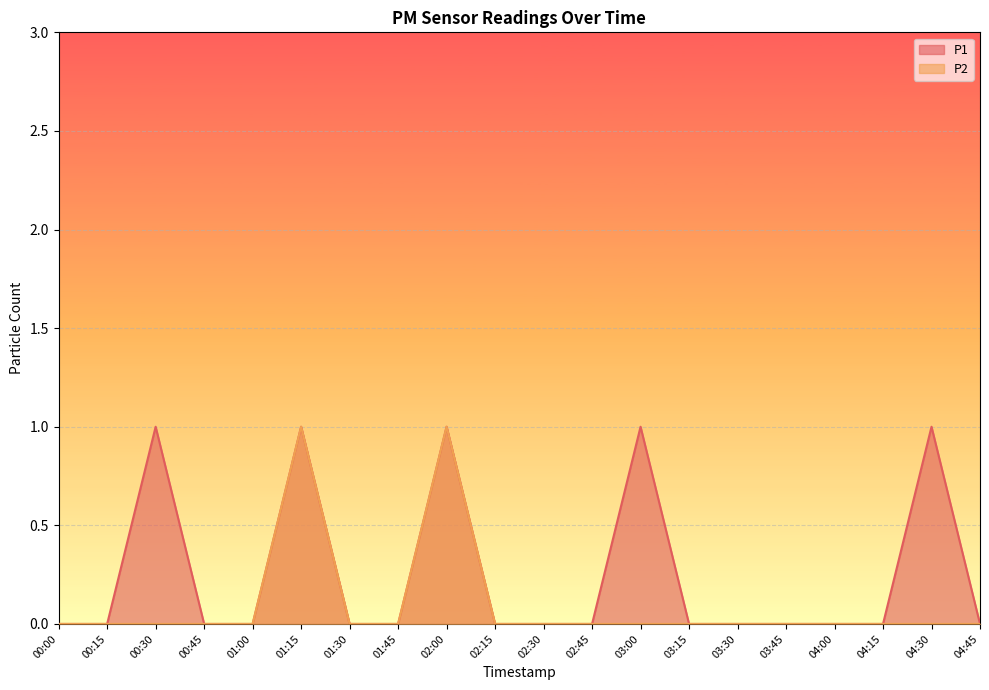

Rank the series by their maximum value, from highest to lowest.

P1, P2